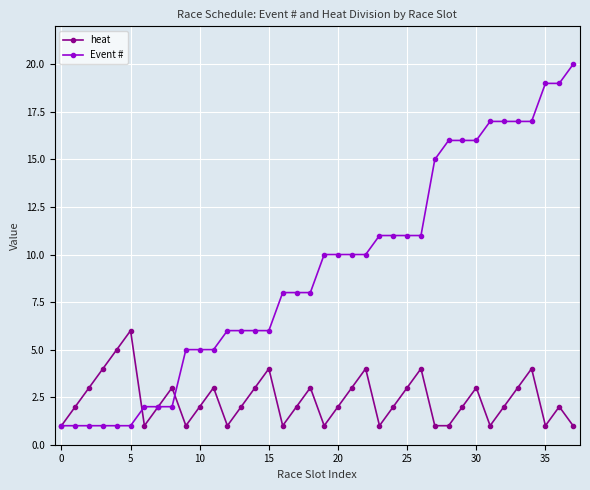

List the series in order of their peak value, highest first.

Event #, heat